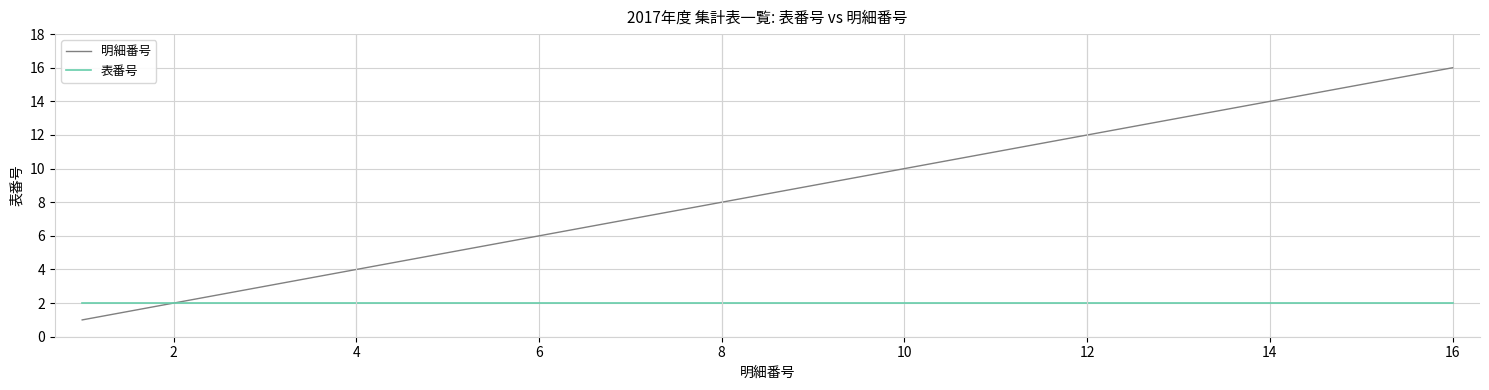

What is the greatest value displayed?

16